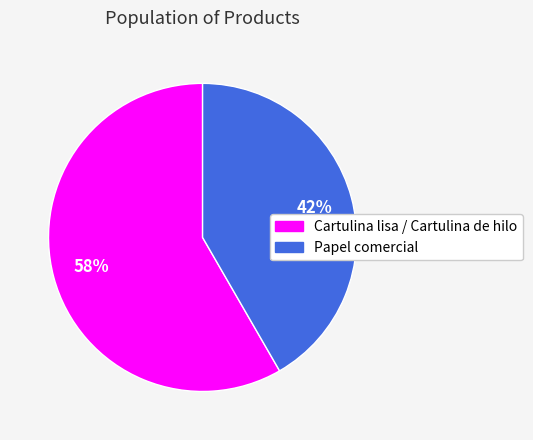

What percentage is the Cartulina lisa / Cartulina de hilo slice, to the nearest percent?

58%